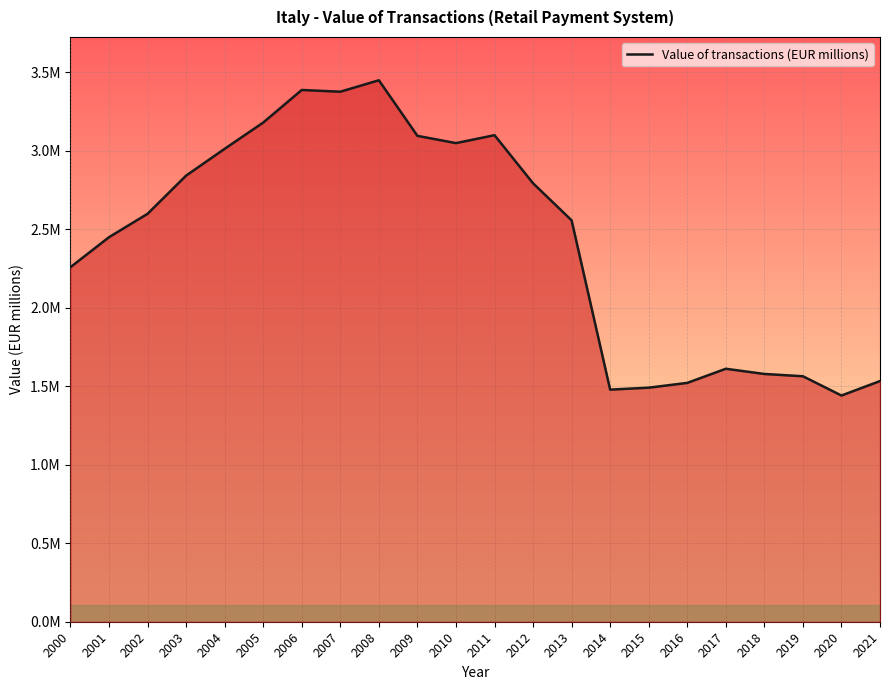

Where is the first local maximum?

2006